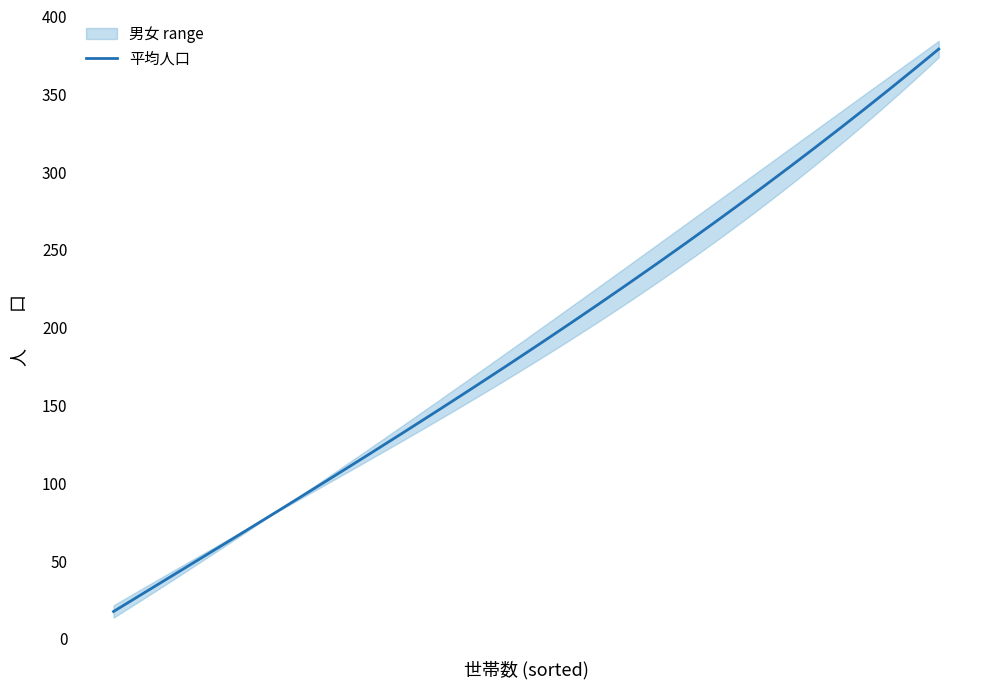

What is the label of the 7th point from the left?

恩田４－３区